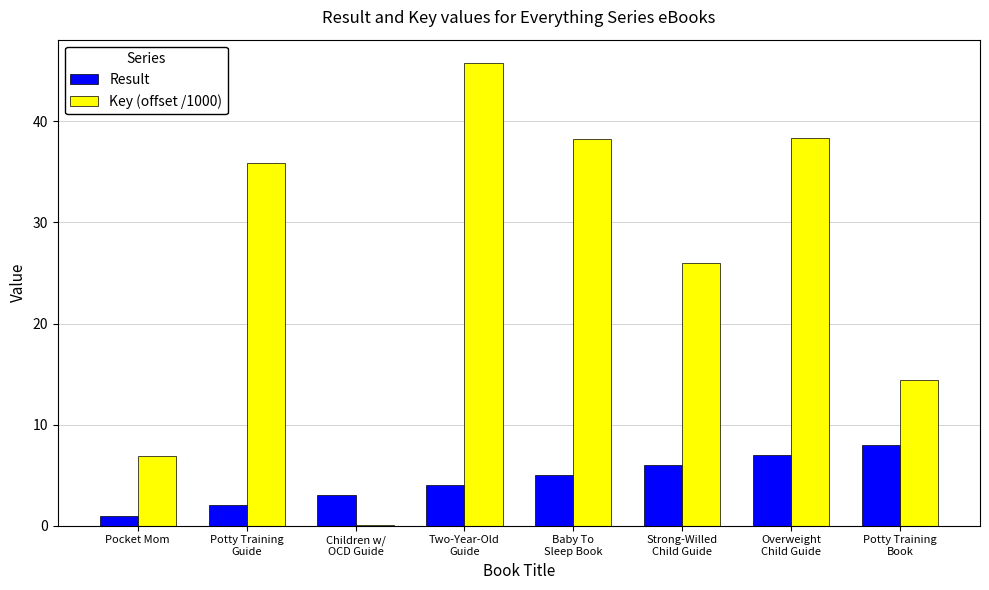

What is the maximum value shown in the chart?

45.8